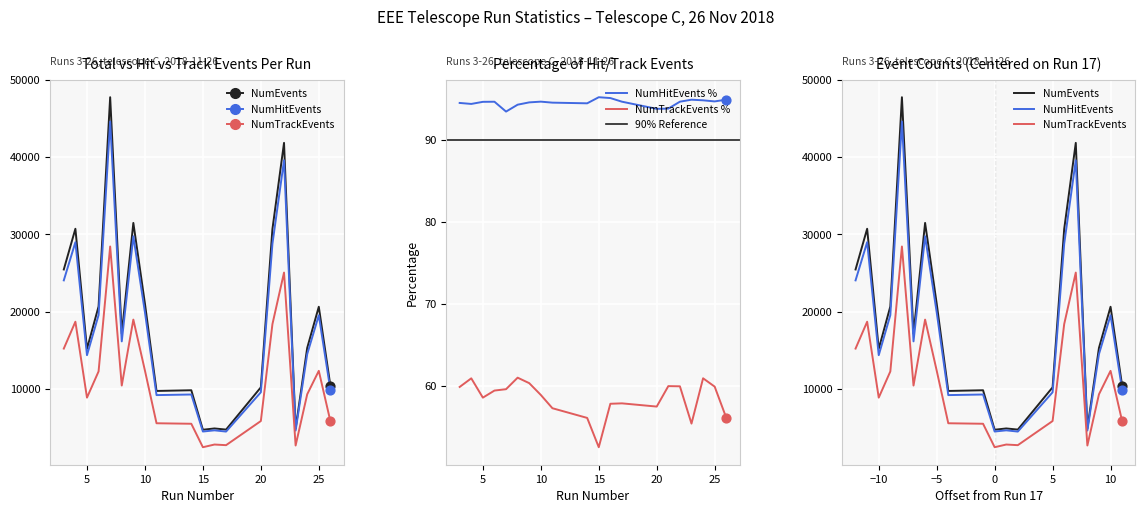

Which series has the largest Y range (max minus min)?

NumEvents